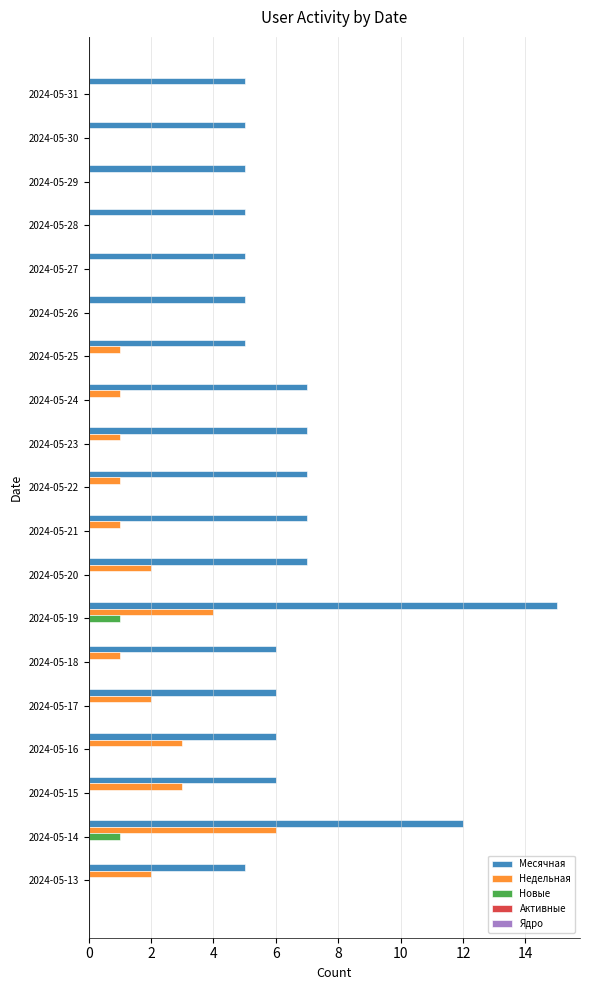

Is the value of Недельная at 2024-05-31 greater than the value of Месячная at 2024-05-22?

No